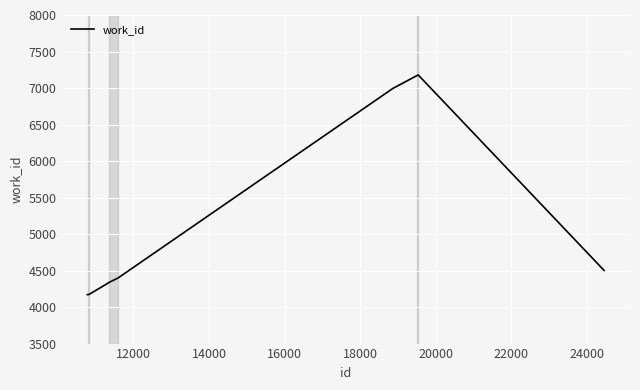

What is the maximum value shown in the chart?

7179